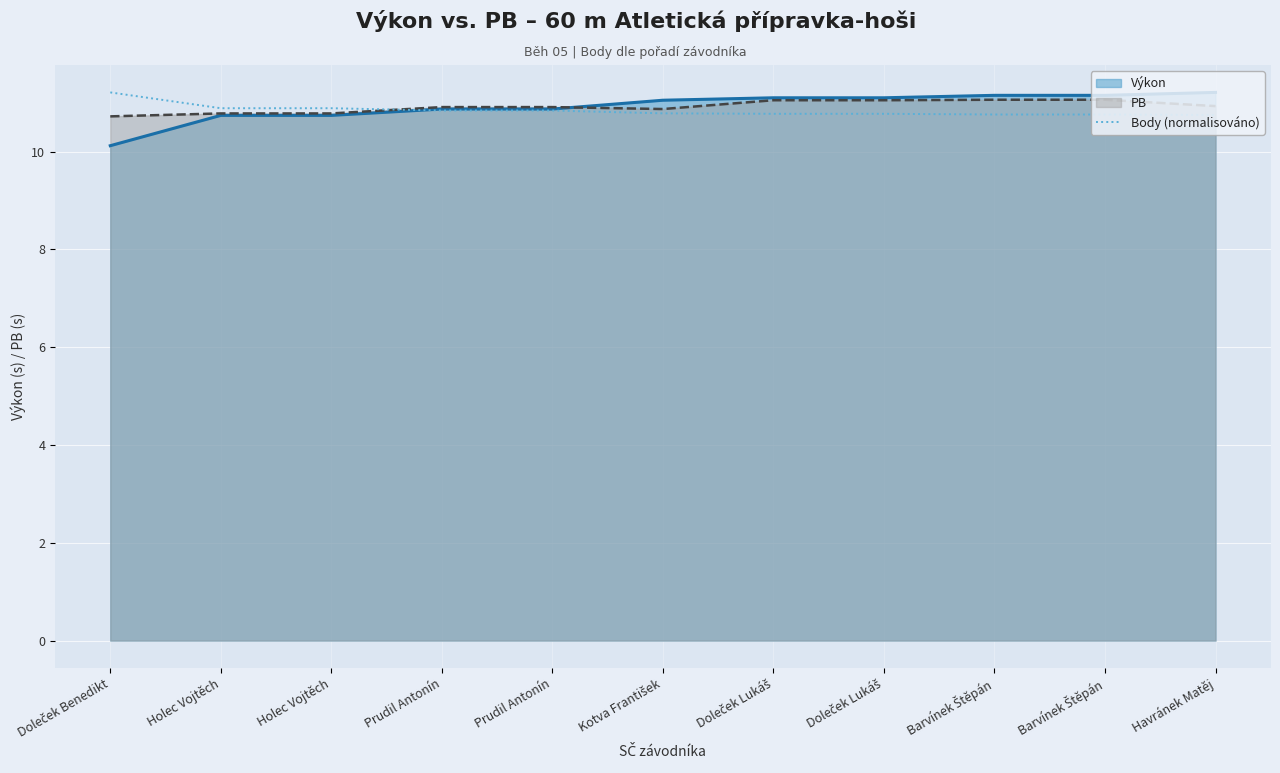

The chart shows a value of 14.4 at Holec Vojtěch. True or false?

False